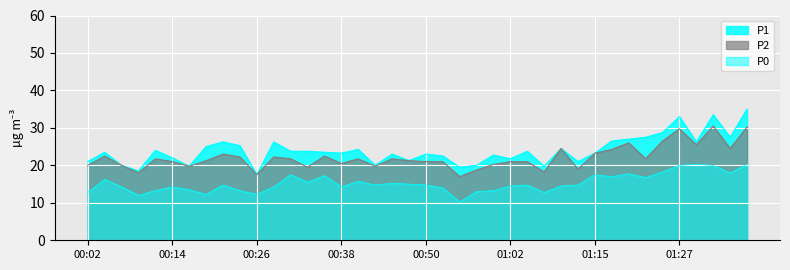

Reading left to right, what are all the values shown in this chart?

P1: 00:02=21.0	00:04=23.5	00:07=20.0	00:09=18.5	00:11=24.0	00:14=22.0	00:16=19.8	00:19=25.0	00:21=26.2	00:24=25.2	00:26=17.5	00:28=26.2	00:31=23.8	00:33=23.8	00:36=23.5	00:38=23.2	00:41=24.2	00:43=20.0	00:45=23.0	00:48=21.2	00:50=23.0	00:53=22.5	00:55=19.5	00:57=20.0	01:00=22.8	01:02=21.8	01:05=23.8	01:07=19.8	01:10=24.5	01:13=21.0	01:15=23.2	01:17=26.5	01:20=27.0	01:22=27.5	01:25=28.8	01:27=33.0	01:30=26.2	01:32=33.5	01:34=27.5	01:37=35.0
P2: 00:02=20.0	00:04=22.5	00:07=20.0	00:09=18.0	00:11=21.8	00:14=21.0	00:16=19.8	00:19=21.2	00:21=23.0	00:24=22.2	00:26=17.5	00:28=22.2	00:31=21.8	00:33=19.5	00:36=22.5	00:38=20.5	00:41=21.8	00:43=19.8	00:45=21.8	00:48=21.2	00:50=21.0	00:53=21.0	00:55=17.0	00:57=18.8	01:00=20.2	01:02=21.0	01:05=21.0	01:07=18.2	01:10=24.5	01:13=19.0	01:15=23.2	01:17=24.2	01:20=26.0	01:22=21.8	01:25=26.5	01:27=29.8	01:30=25.5	01:32=30.5	01:34=24.5	01:37=30.2
P0: 00:02=12.8	00:04=16.2	00:07=14.2	00:09=12.0	00:11=13.2	00:14=14.2	00:16=13.5	00:19=12.2	00:21=14.8	00:24=13.2	00:26=12.2	00:28=14.2	00:31=17.5	00:33=15.5	00:36=17.2	00:38=14.2	00:41=15.8	00:43=14.8	00:45=15.2	00:48=15.0	00:50=14.8	00:53=14.0	00:55=10.2	00:57=13.0	01:00=13.2	01:02=14.5	01:05=14.8	01:07=12.8	01:10=14.5	01:13=14.8	01:15=17.5	01:17=17.0	01:20=17.8	01:22=16.8	01:25=18.2	01:27=20.0	01:30=20.2	01:32=20.0	01:34=18.0	01:37=20.2